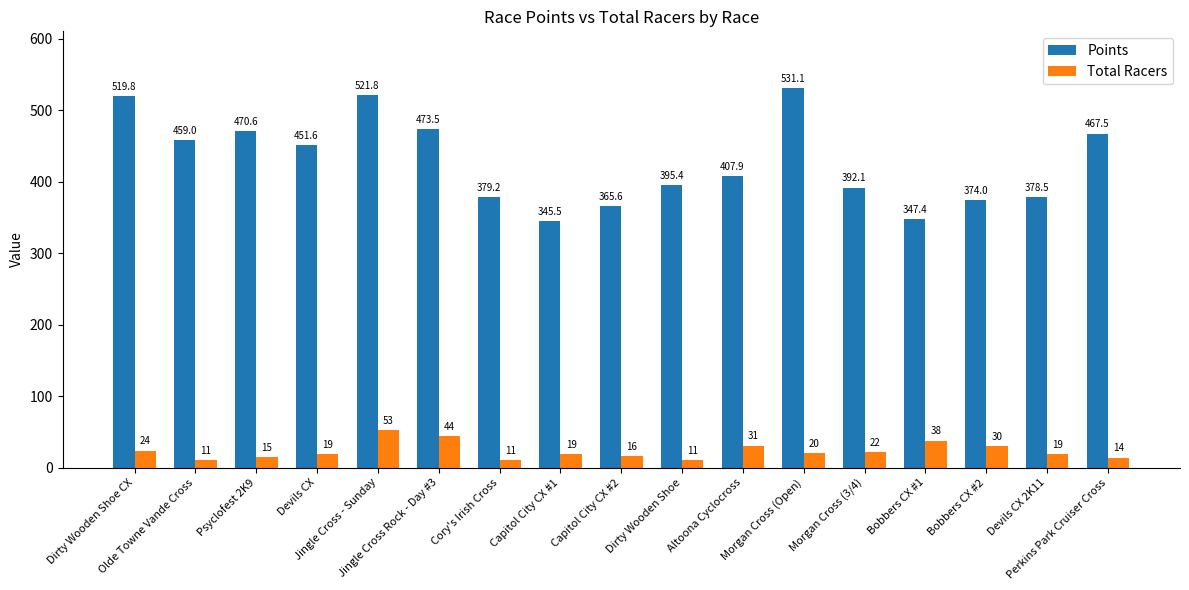

What are all the series names shown in the legend?

Points, Total Racers